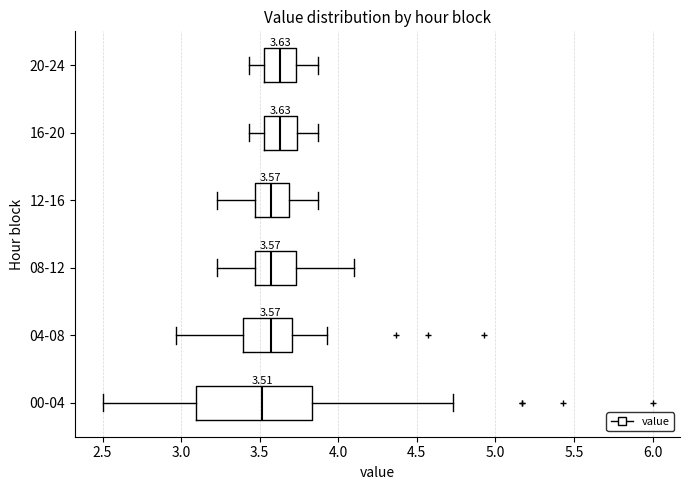

Which box's median line is the furthest to the left?

00-04